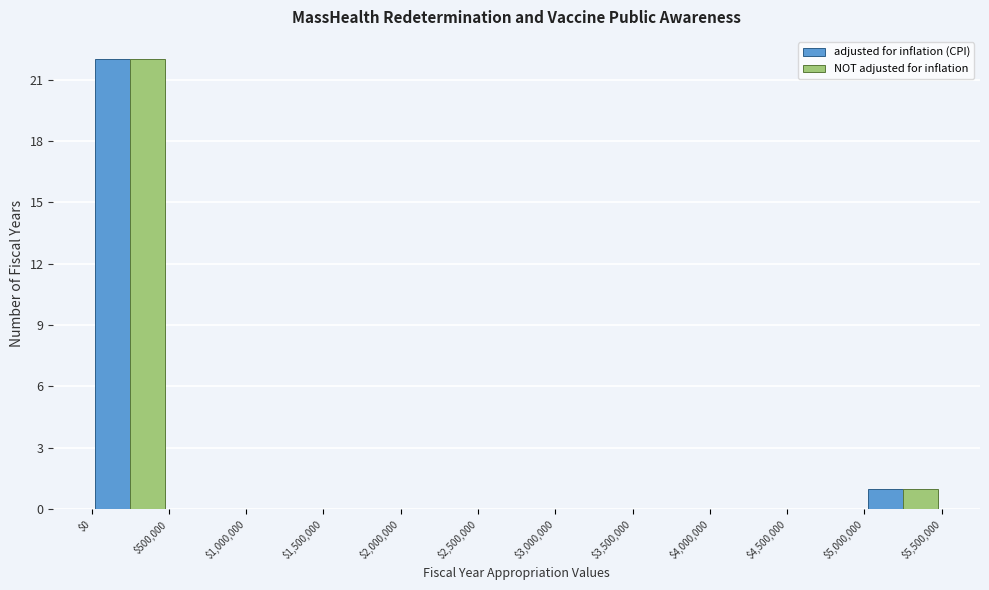

Reading left to right, transcribe this chart: for each range on the x-axis, give the height of each series' bar. The values are not printed on the chart, so give them approximately, as read against the axis.

$0 to $500,000: adjusted for inflation (CPI)=22	NOT adjusted for inflation=22
$500,000 to $1,000,000: adjusted for inflation (CPI)=0	NOT adjusted for inflation=0
$1,000,000 to $1,500,000: adjusted for inflation (CPI)=0	NOT adjusted for inflation=0
$1,500,000 to $2,000,000: adjusted for inflation (CPI)=0	NOT adjusted for inflation=0
$2,000,000 to $2,500,000: adjusted for inflation (CPI)=0	NOT adjusted for inflation=0
$2,500,000 to $3,000,000: adjusted for inflation (CPI)=0	NOT adjusted for inflation=0
$3,000,000 to $3,500,000: adjusted for inflation (CPI)=0	NOT adjusted for inflation=0
$3,500,000 to $4,000,000: adjusted for inflation (CPI)=0	NOT adjusted for inflation=0
$4,000,000 to $4,500,000: adjusted for inflation (CPI)=0	NOT adjusted for inflation=0
$4,500,000 to $5,000,000: adjusted for inflation (CPI)=0	NOT adjusted for inflation=0
$5,000,000 to $5,500,000: adjusted for inflation (CPI)=1	NOT adjusted for inflation=1